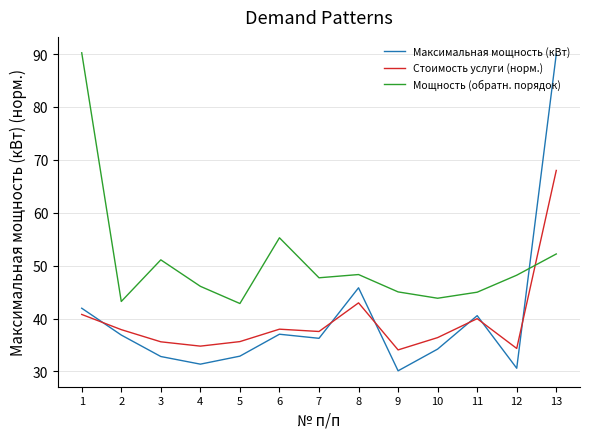

What is the maximum value for Стоимость услуги (норм.)?

68.0